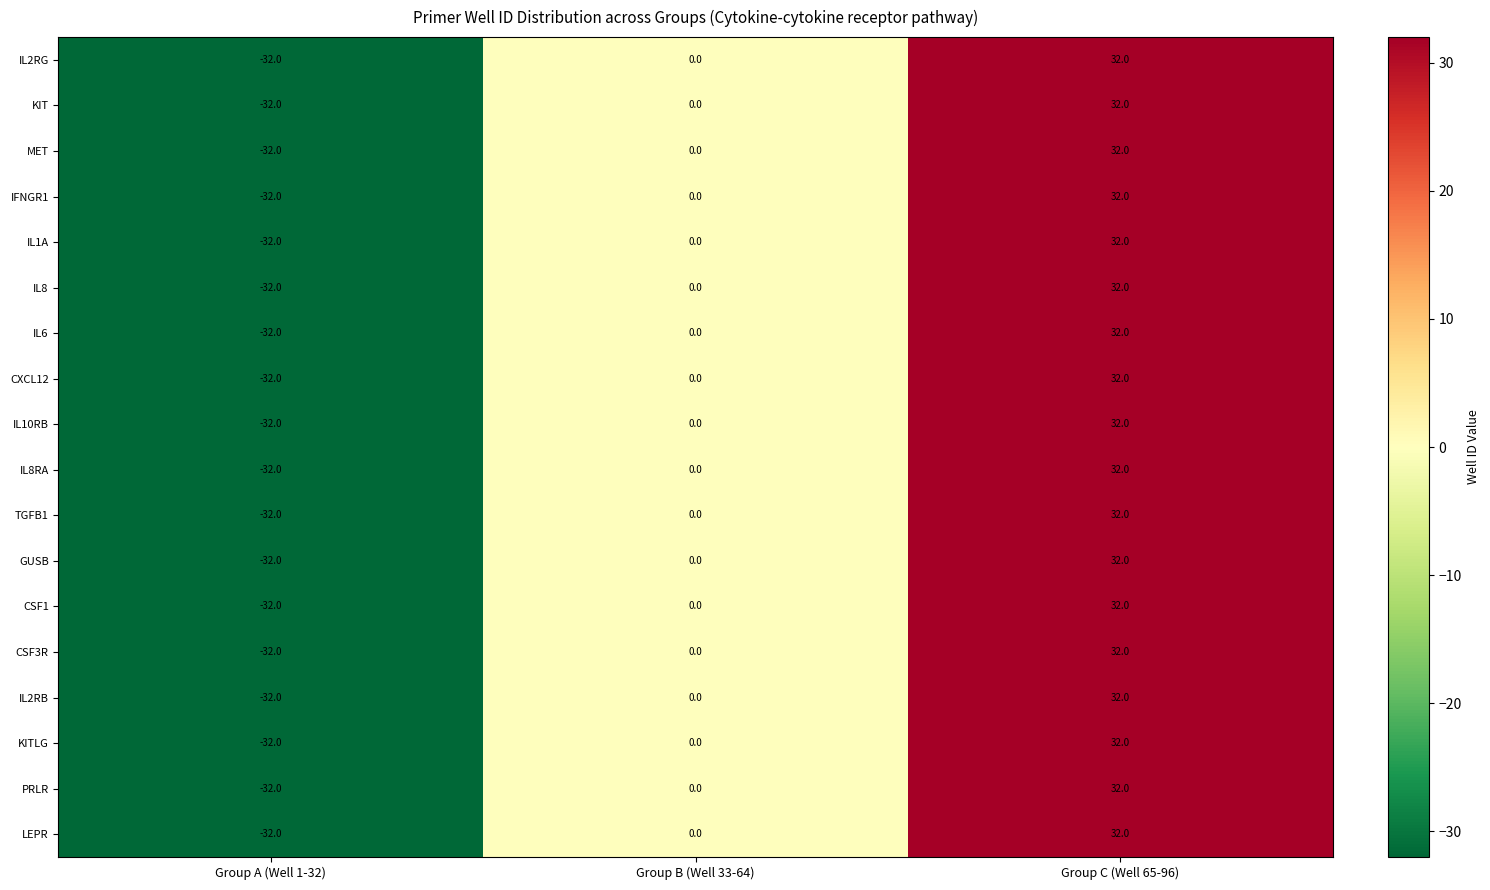

What value does the IL10RB series have at Group C (Well 65-96), to the nearest 5?

30